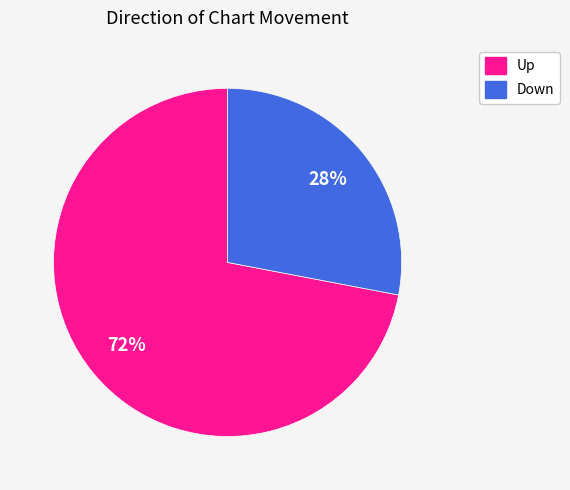

To the nearest percent, what is the difference between the largest and smallest slice percentages?

44%